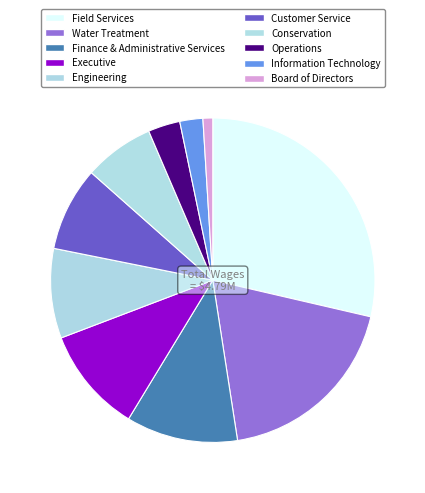

To the nearest percent, what portion does Customer Service represent?

8%